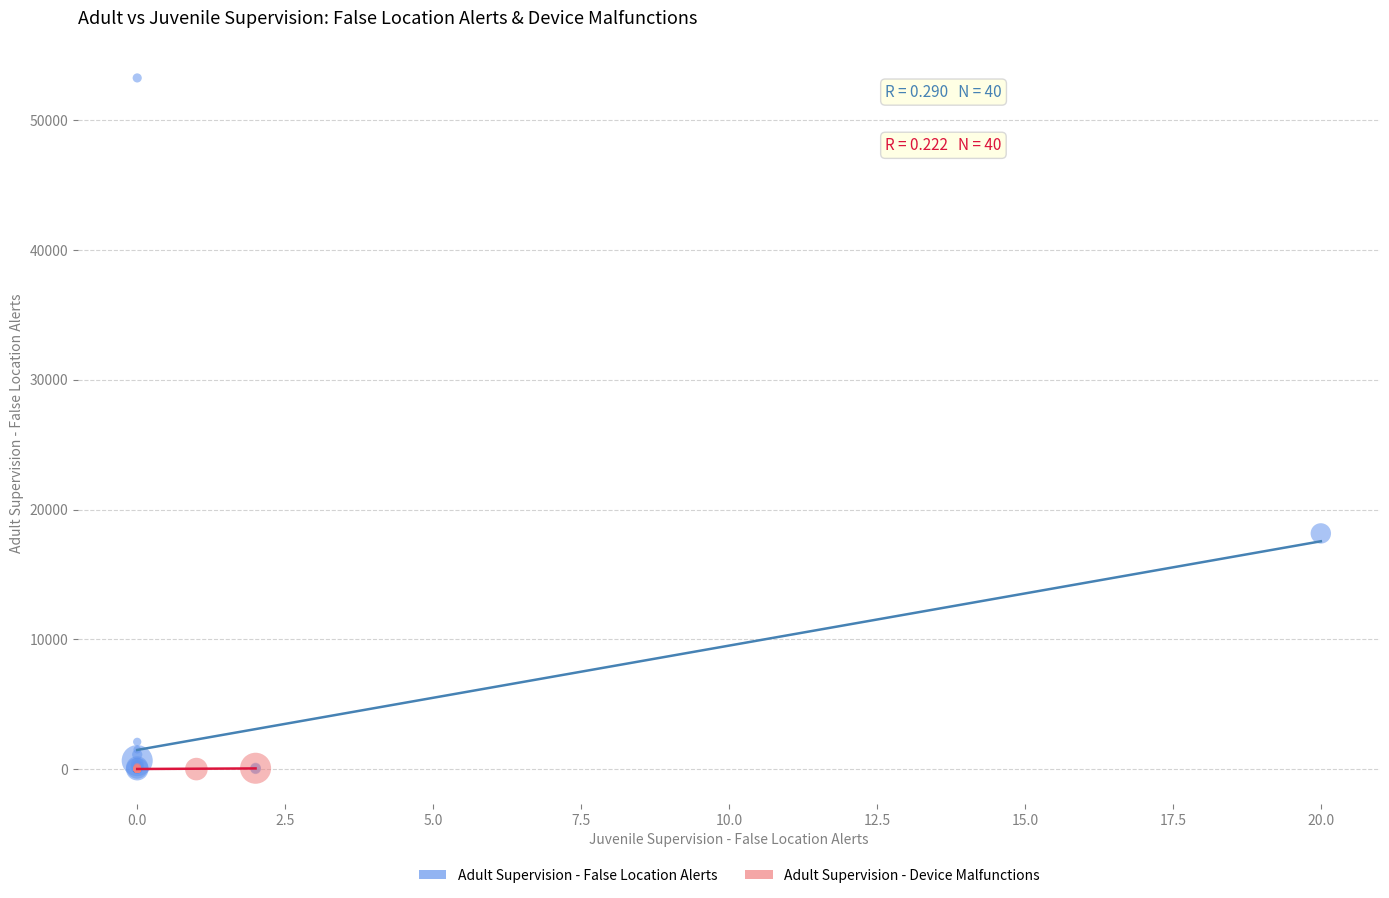

Which series reaches the maximum Y coordinate?

Adult Supervision - False Location Alerts